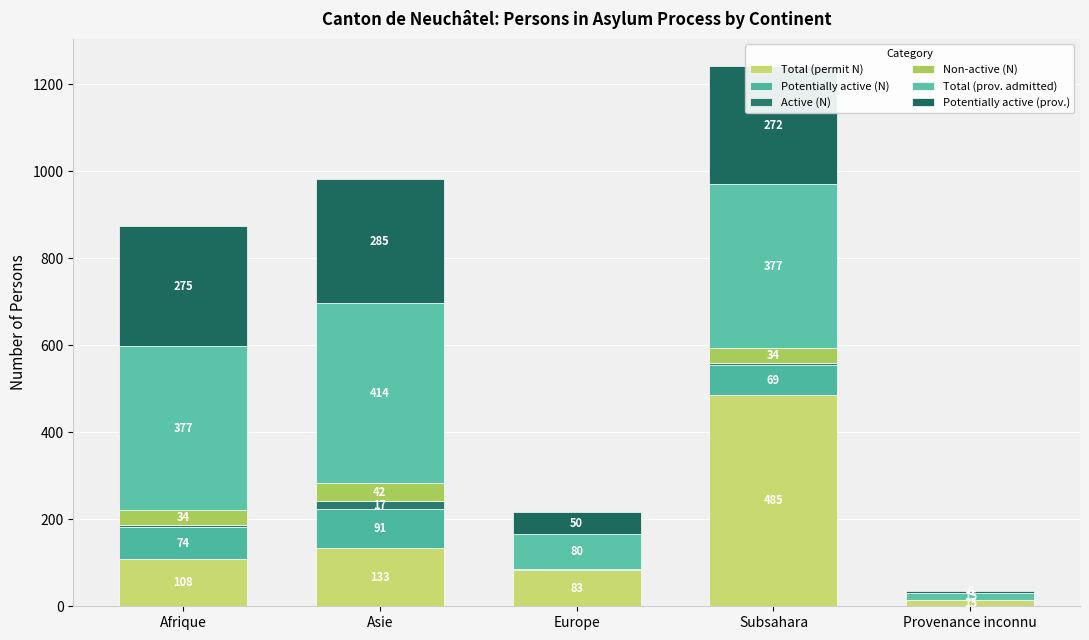

At which category is the sum across all series the highest?

Subsahara